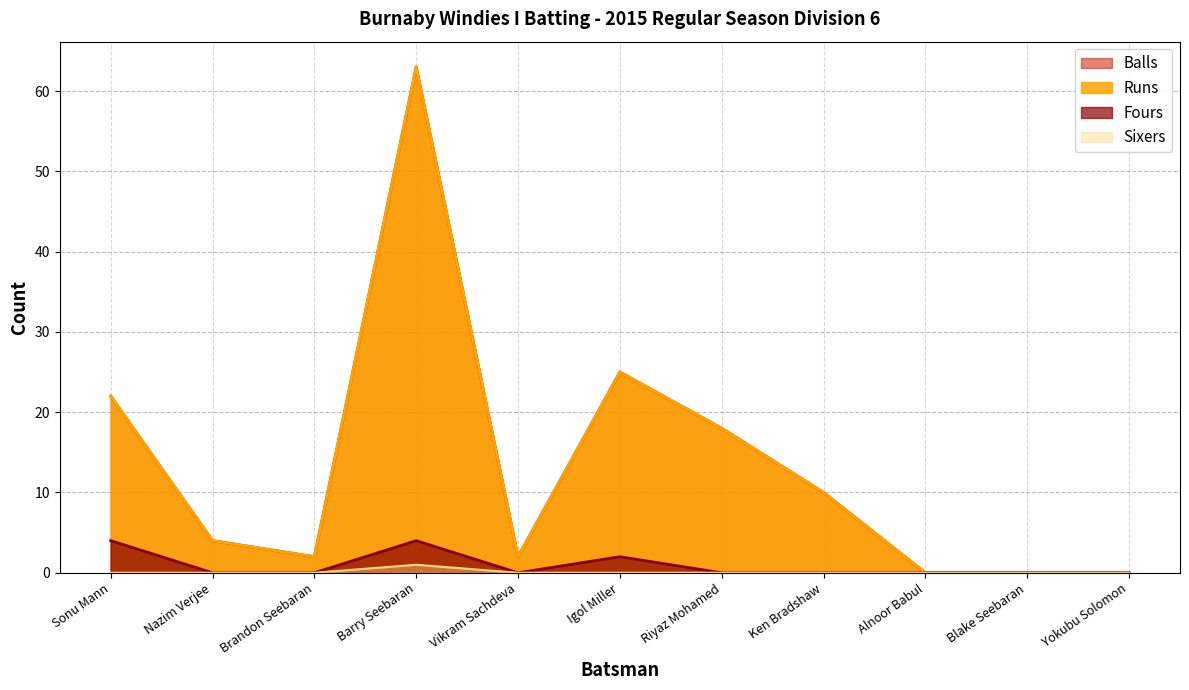

What is the difference between the highest and lowest values at Barry Seebaran?

62